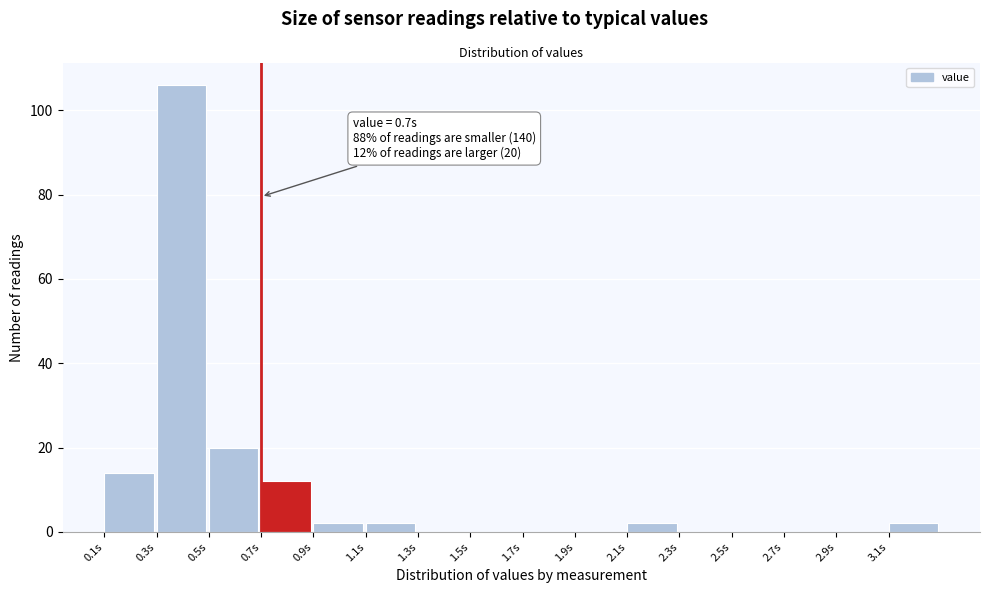

Which range on the x-axis has the tallest bar?

0.3 to 0.5